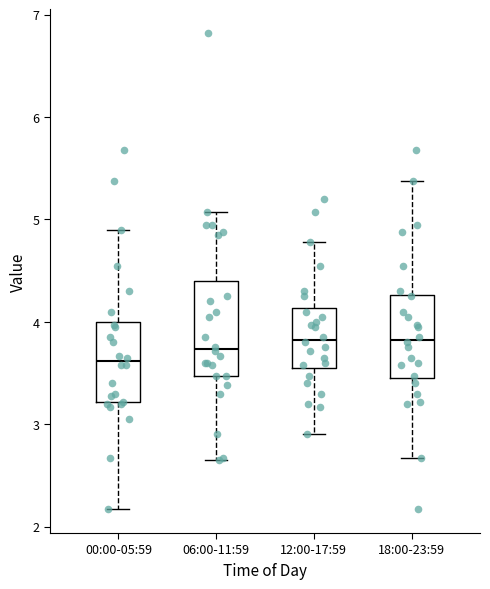

Which box is the tallest, from its lower edge to its upper edge?

06:00-11:59